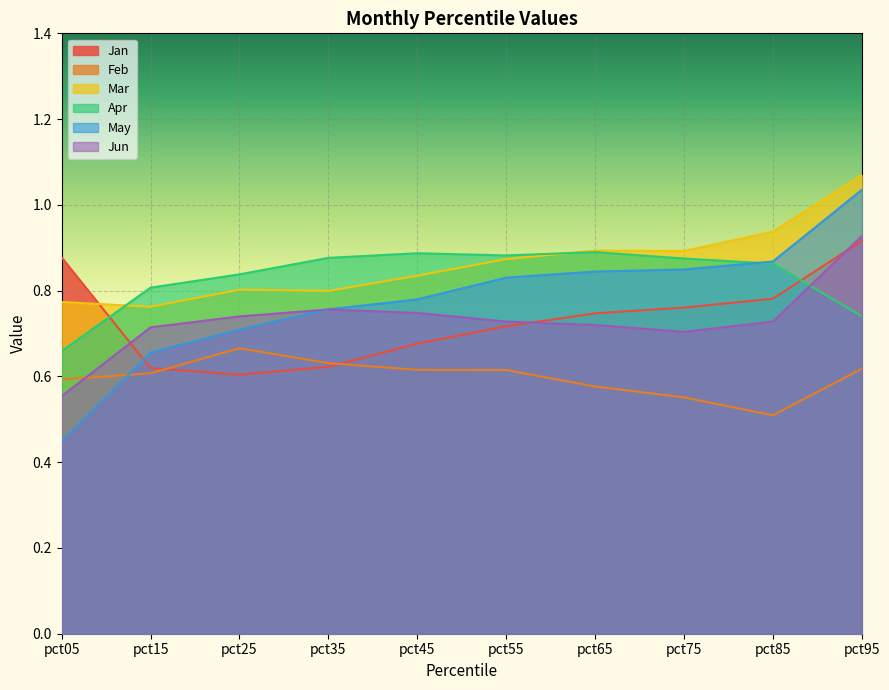

How many lines are shown in the chart?

6